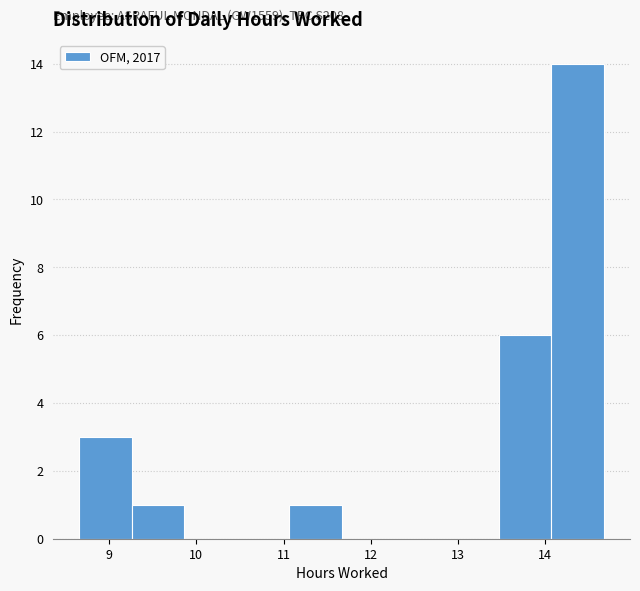

Which range on the x-axis has the tallest bar?

14.1 to 14.7